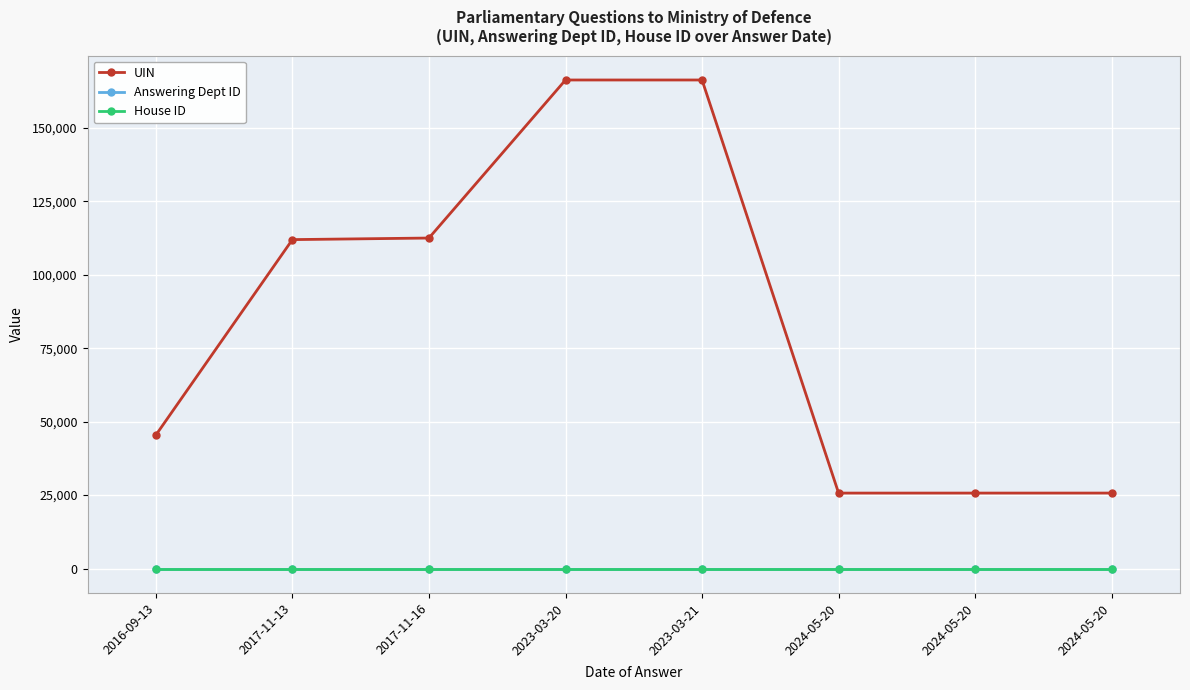

What is the value of the Answering Dept ID point at the 1st from the left?

11